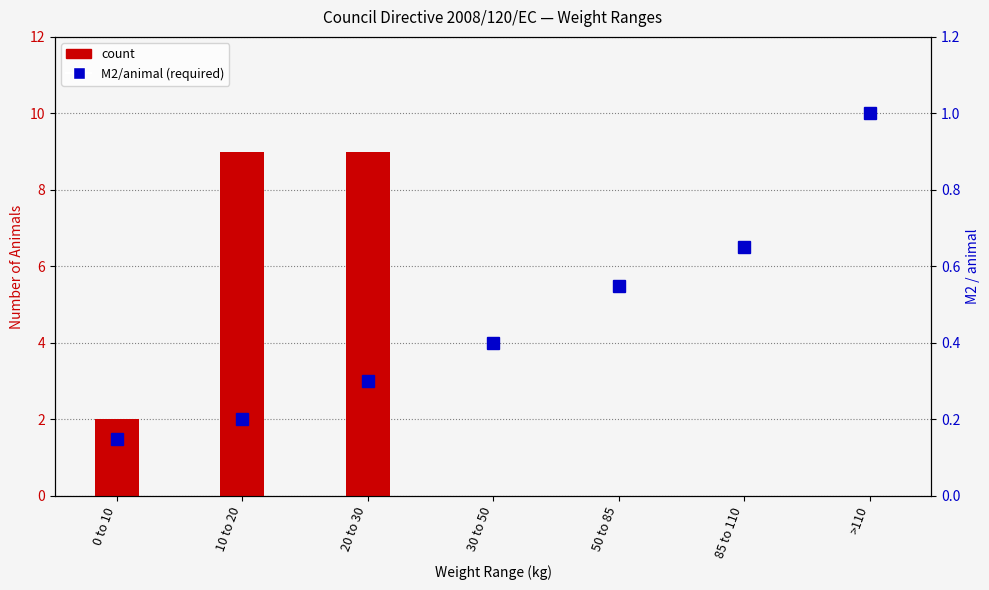

Read the M2/animal (required) value at 30 to 50.

0.4